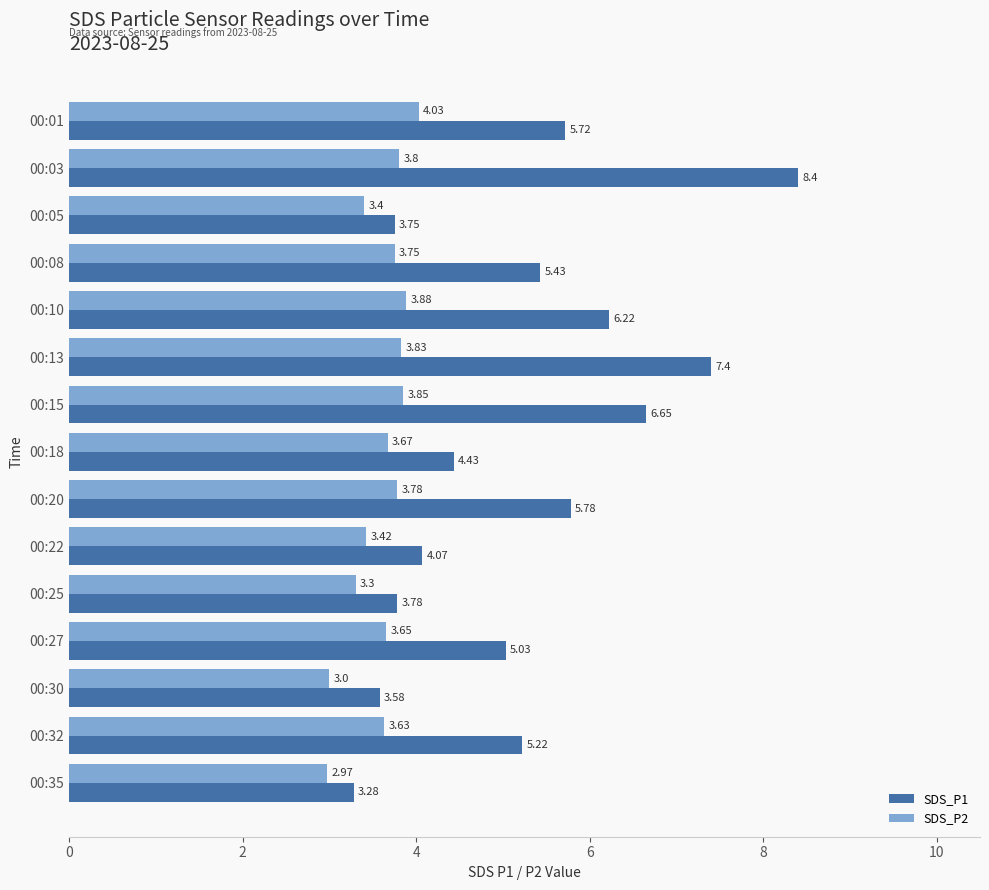

At which label is SDS_P1 closest to 5?

00:27